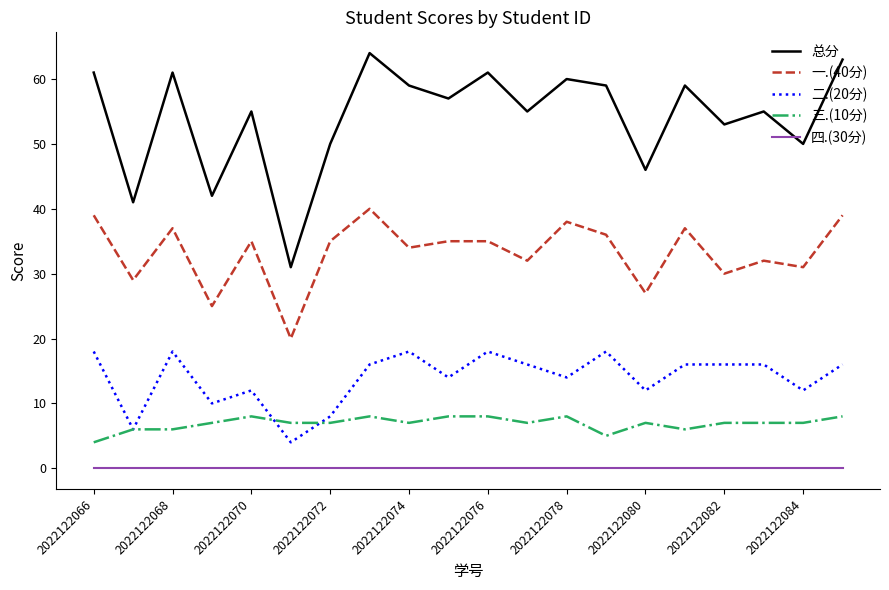

Which series has the largest total across all categories?

总分